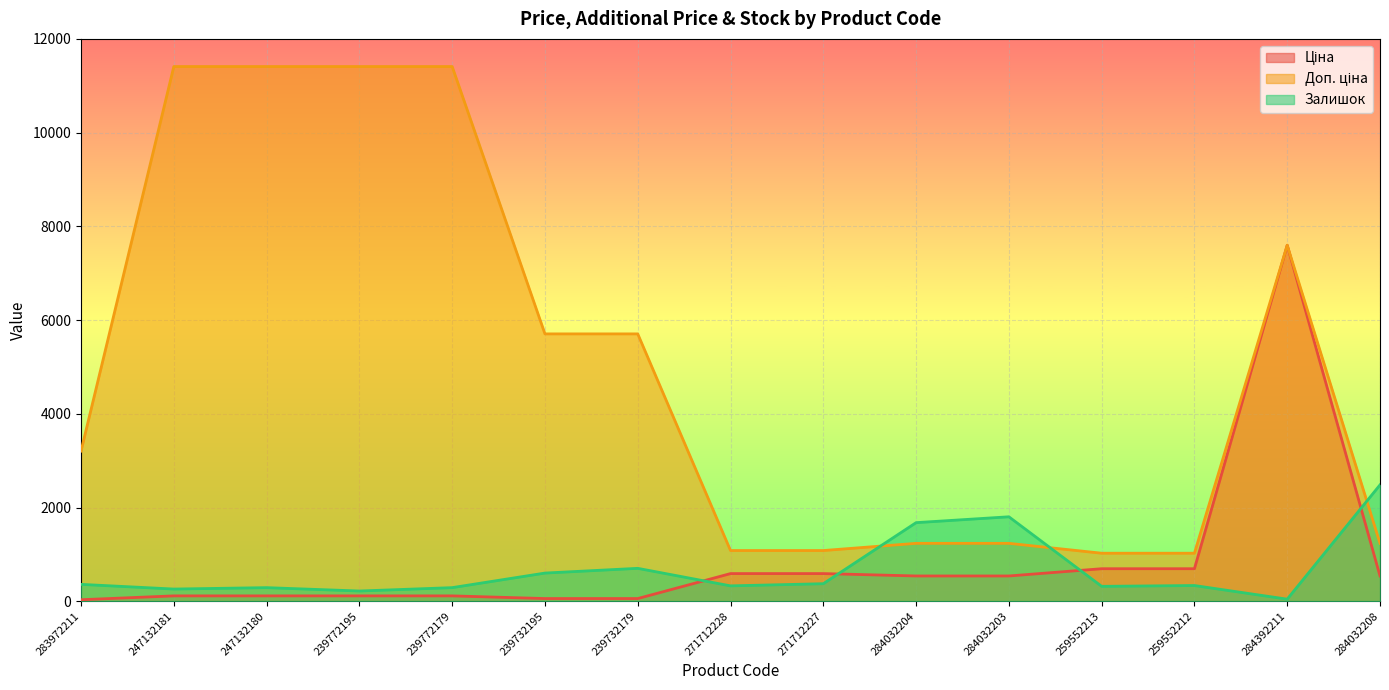

True or false: Доп. ціна and Ціна intersect in this chart.

False